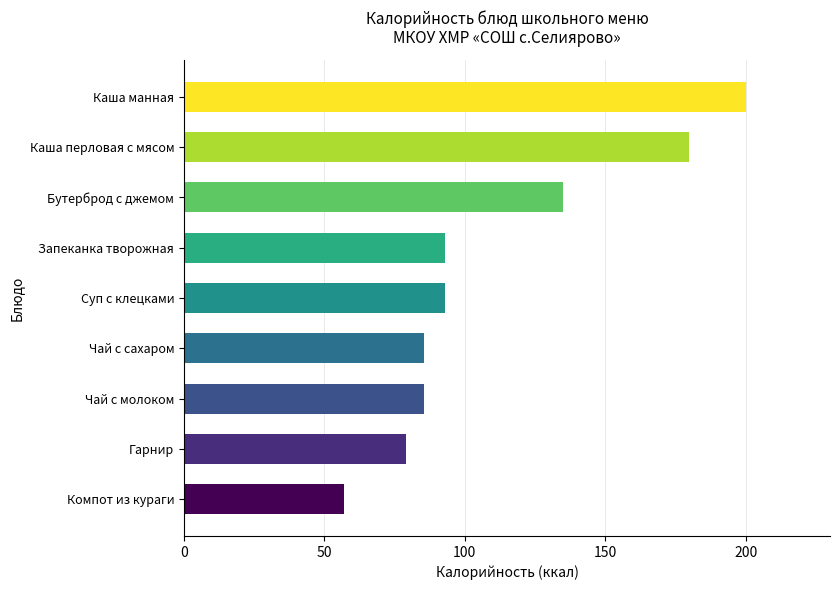

What is the sum of the values at Чай с молоком and Суп с клецками?

178.4